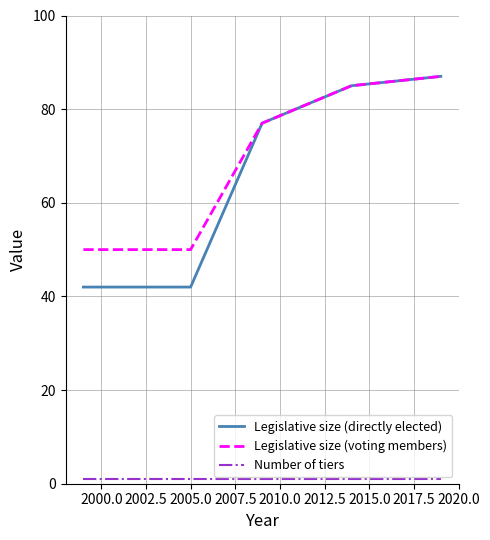

Does the chart display data point markers on the line(s)?

No